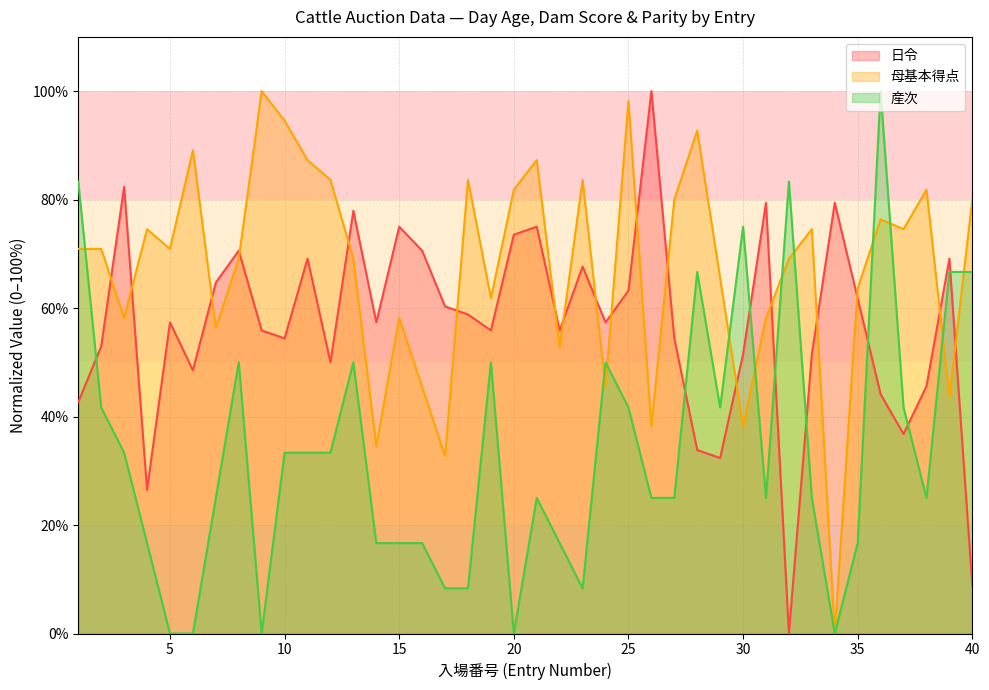

How many values in 日令 are above zero?

39